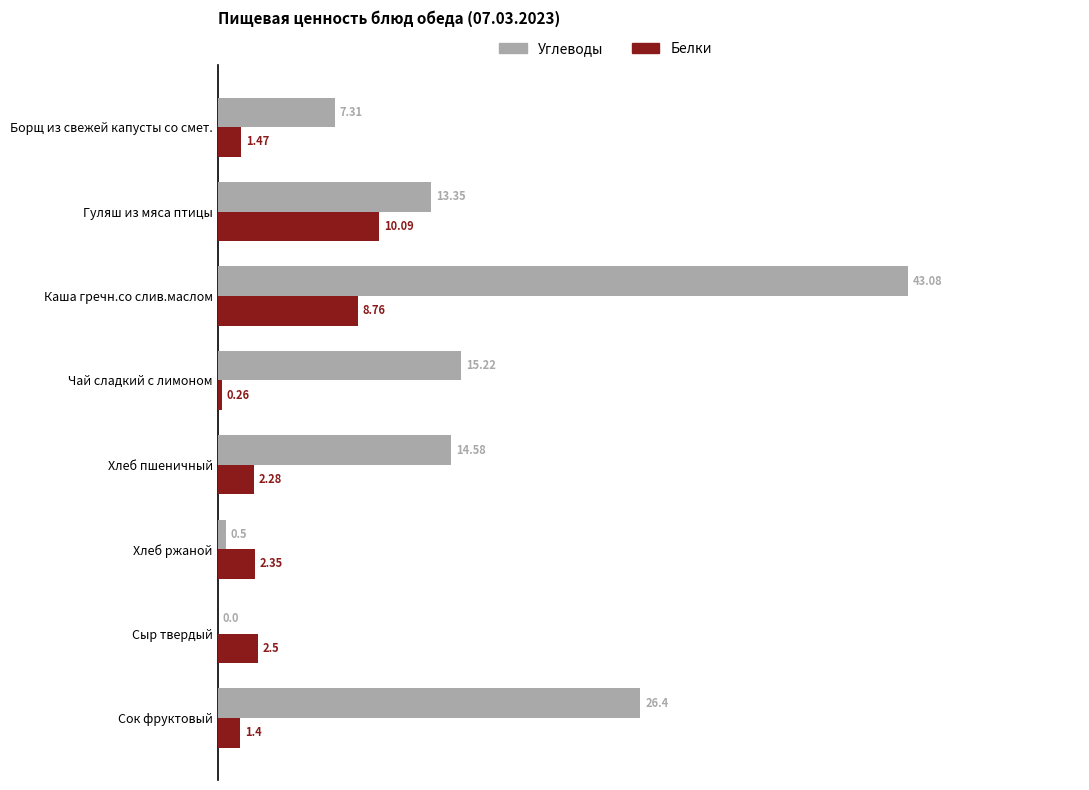

Which category has the highest value across all series?

Каша гречн.со слив.маслом